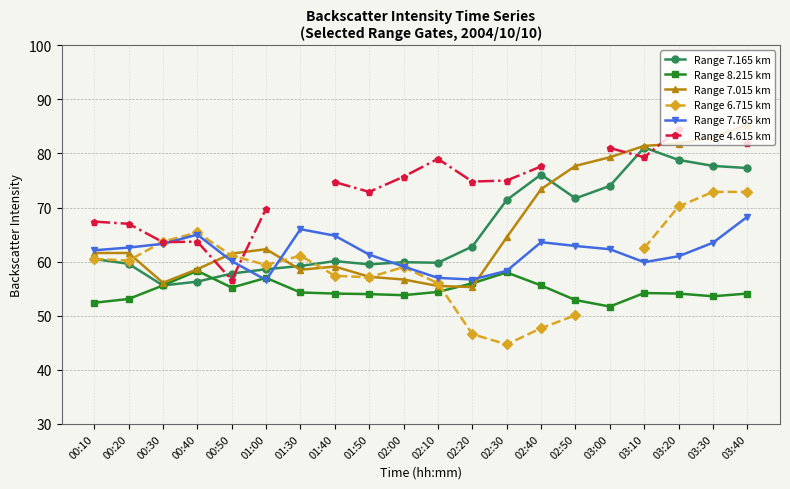

What position from the right is 03:10?

4